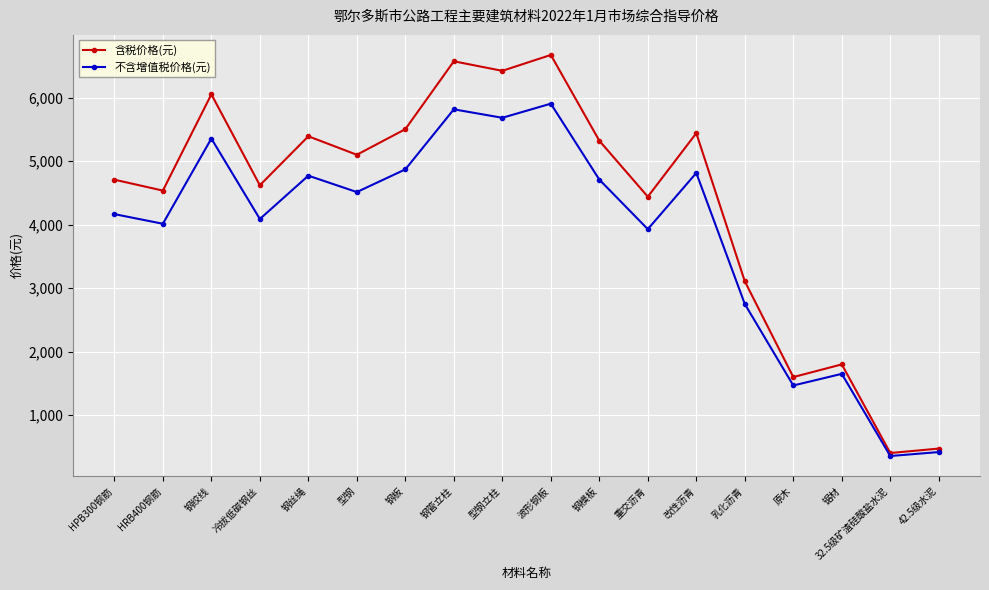

The value of 不含增值税价格(元) at 冷拔低碳钢丝 is 4088. True or false?

True